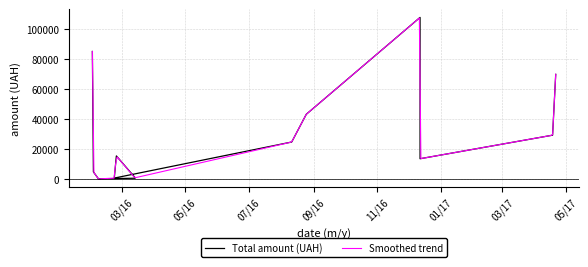

What is the average value?

26296.3